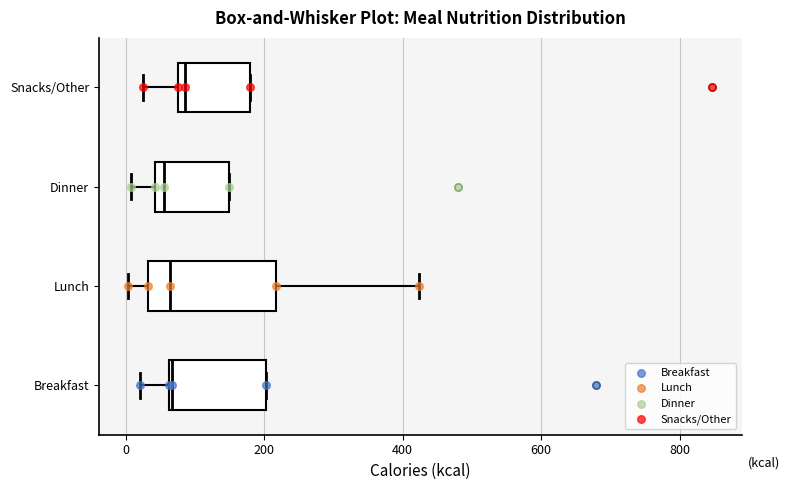

Where does the left whisker of the box for Snacks/Other end on the x-axis? The values are not printed on the chart, so give them approximately, as read against the axis.

20